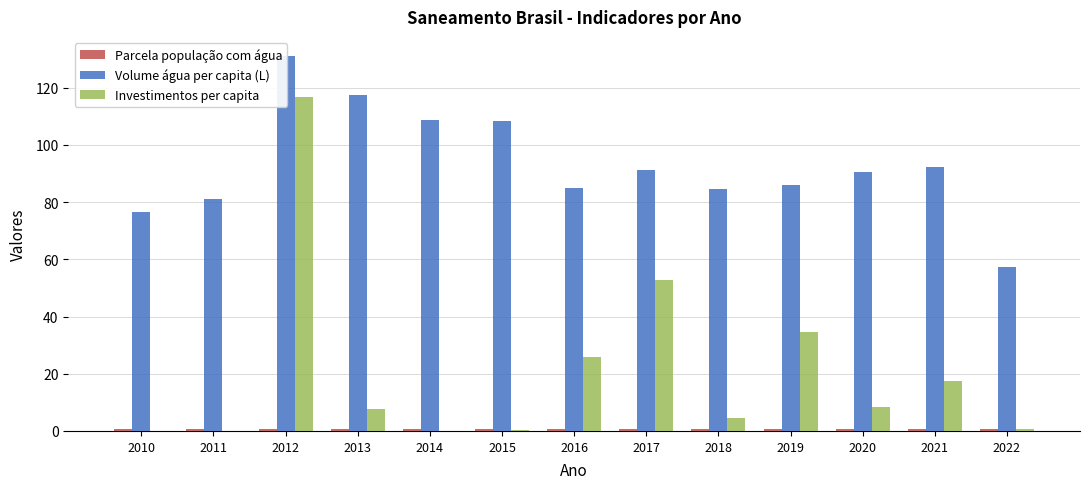

The Parcela população com água series shows 0.8 at 2015. True or false?

True